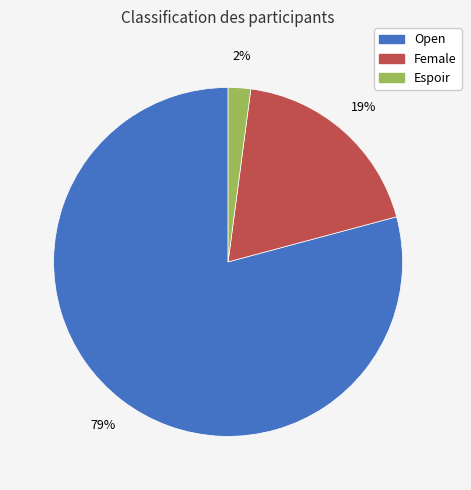

Does any single category account for the majority?

Yes